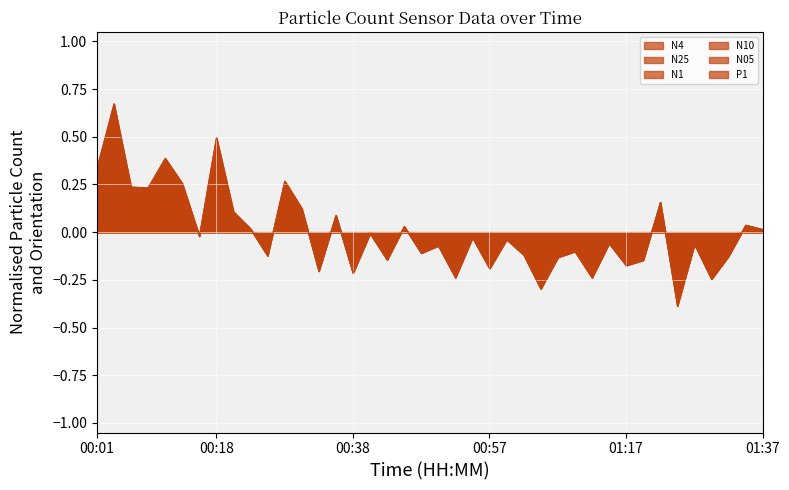

What is the label of the 18th point from the left?

00:43